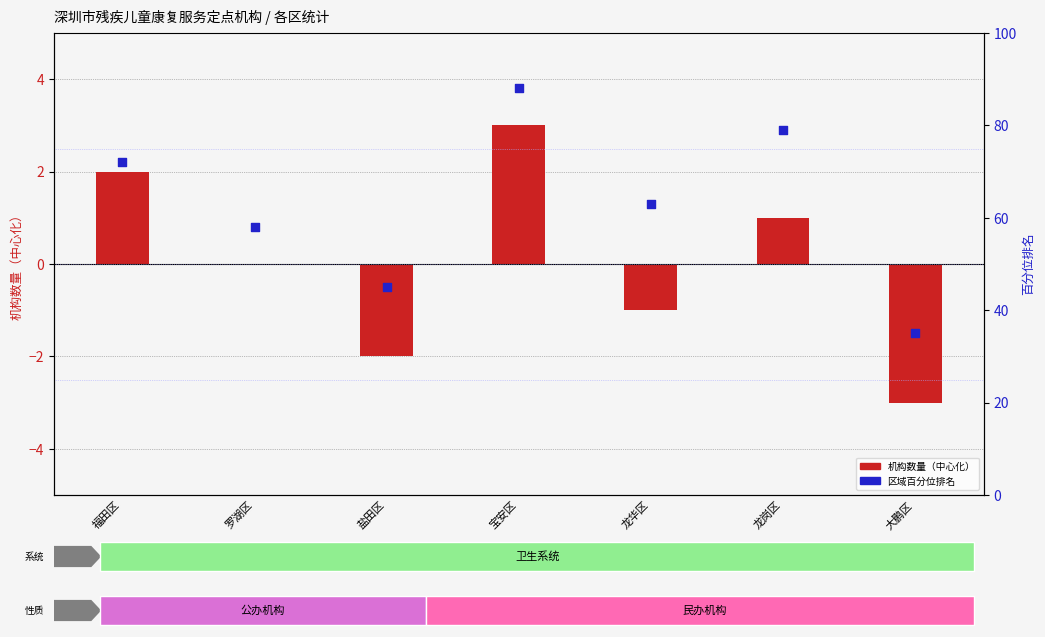

At which category is the sum across all series the highest?

宝安区